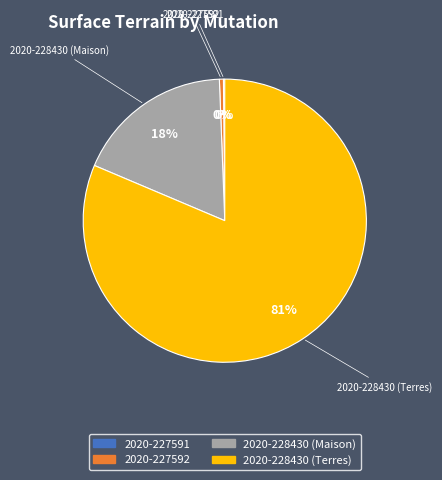

To the nearest percent, what is the average slice percentage?

25%